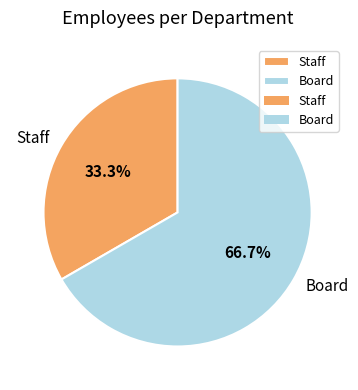

What is the smallest slice in the pie chart?

Staff